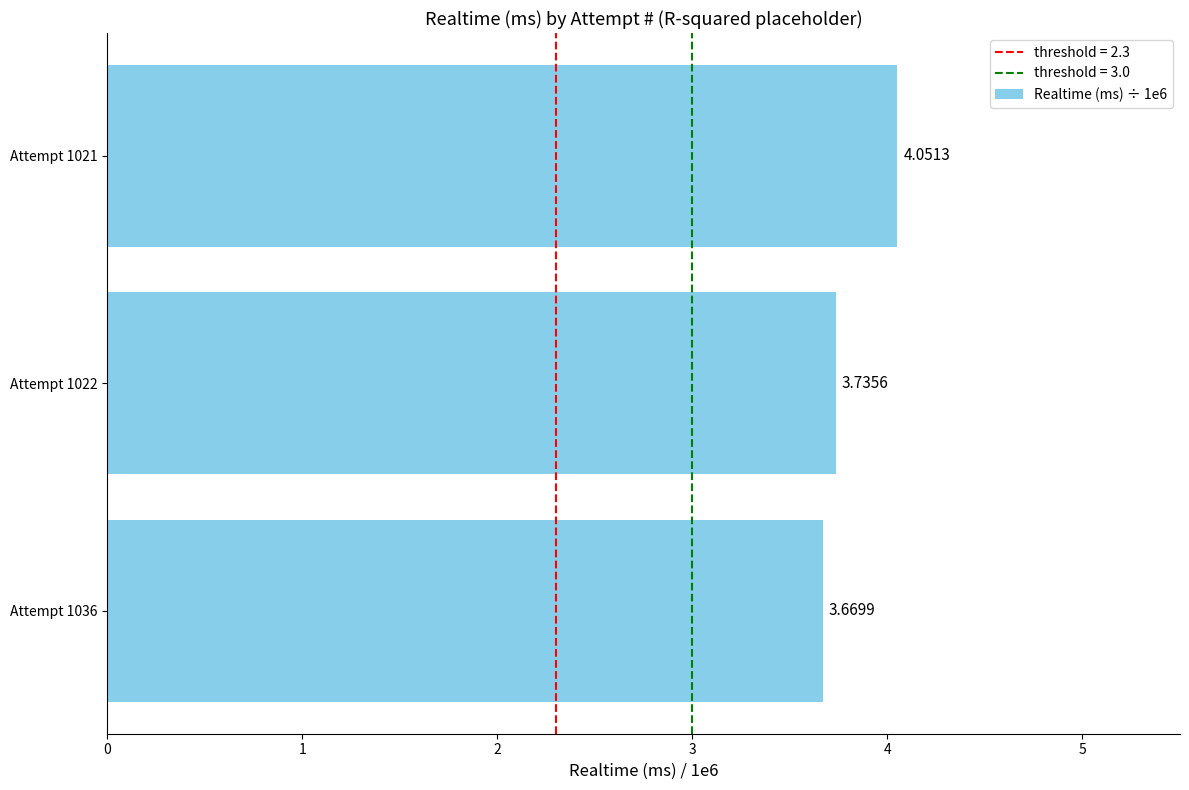

Rank the categories by value from lowest to highest.

Attempt 1036, Attempt 1022, Attempt 1021